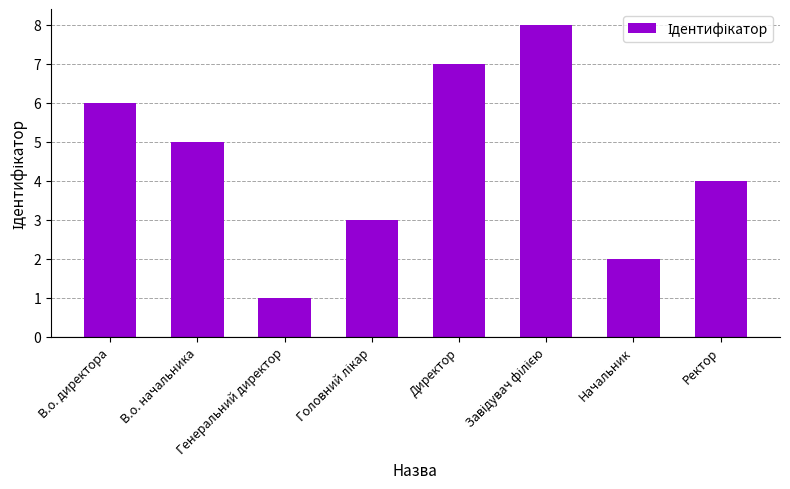

What is the label of the 3rd bar from the left?

Генеральний директор